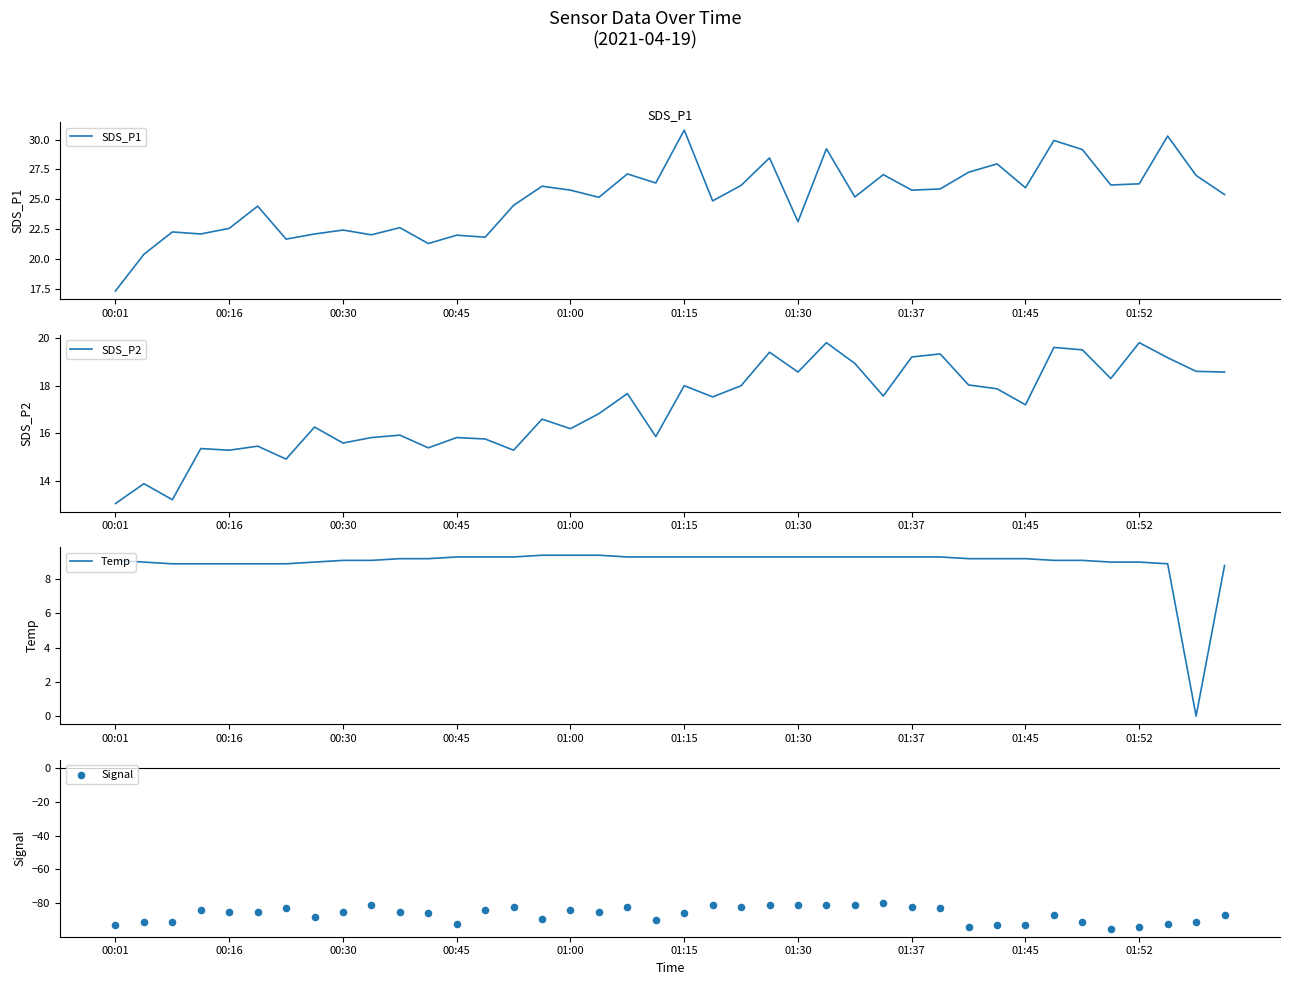

Which series has the widest spread of Y values?

Signal